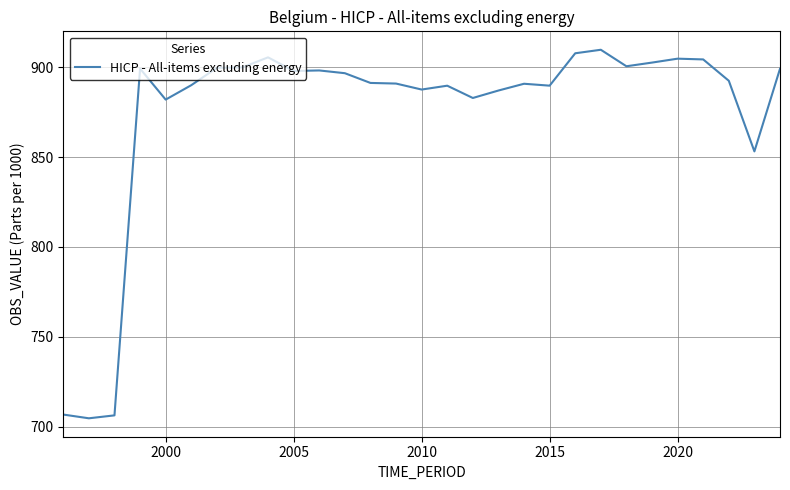

What is the greatest value displayed?

909.8